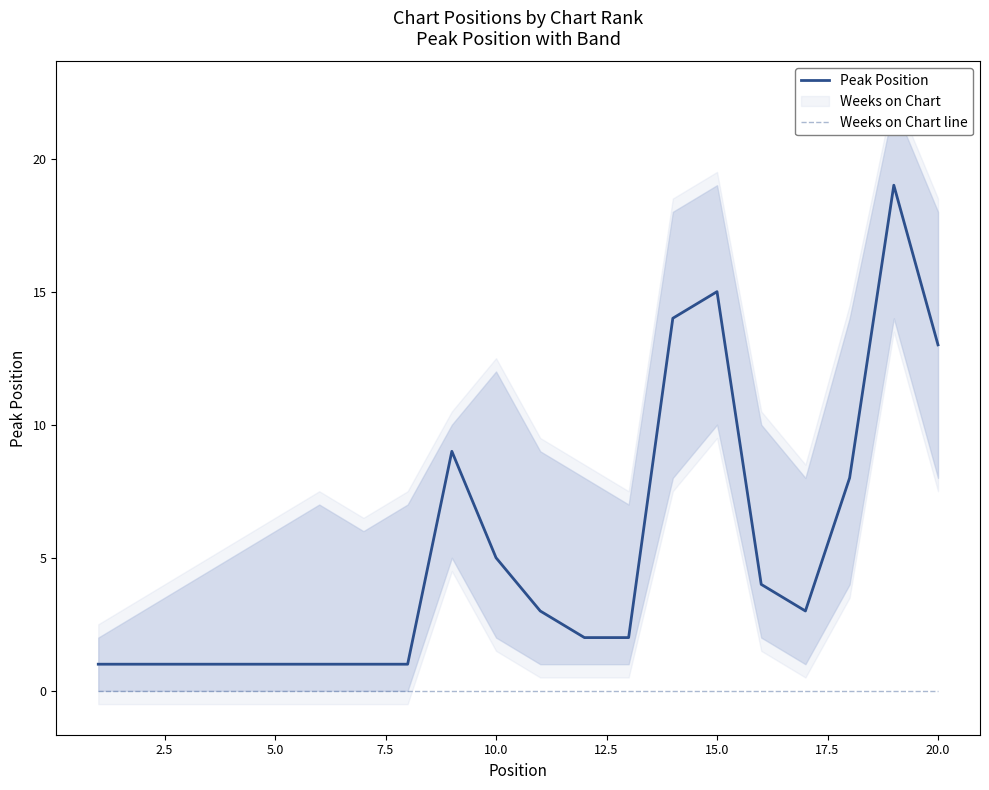

Which series has the largest total across all categories?

Peak Position